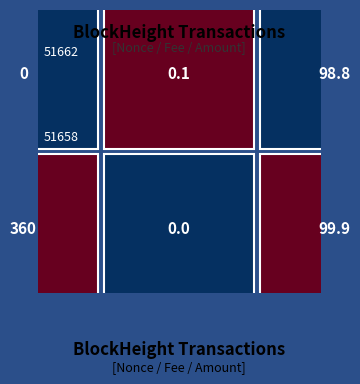

What is the maximum value for 51662?

98.8